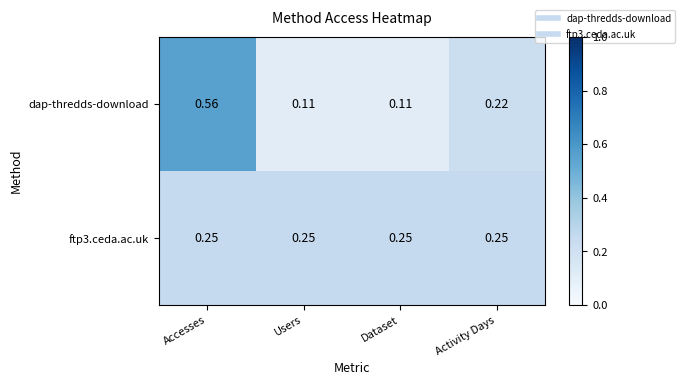

At which category does the chart reach its peak across all series?

Accesses